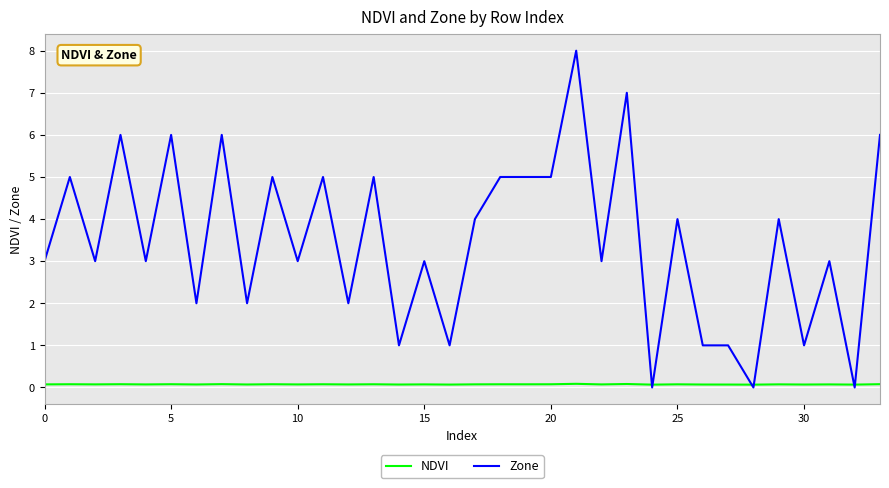

Reading right to left, extract all data points from this chart.

NDVI: 0.1	0.1	0.1	0.1	0.1	0.1	0.1	0.1	0.1	0.1	0.1	0.1	0.1	0.1	0.1	0.1	0.1	0.1	0.1	0.1	0.1	0.1	0.1	0.1	0.1	0.1	0.1	0.1	0.1	0.1	0.1	0.1	0.1	0.1
Zone: 6.0	0.0	3.0	1.0	4.0	0.0	1.0	1.0	4.0	0.0	7.0	3.0	8.0	5.0	5.0	5.0	4.0	1.0	3.0	1.0	5.0	2.0	5.0	3.0	5.0	2.0	6.0	2.0	6.0	3.0	6.0	3.0	5.0	3.0